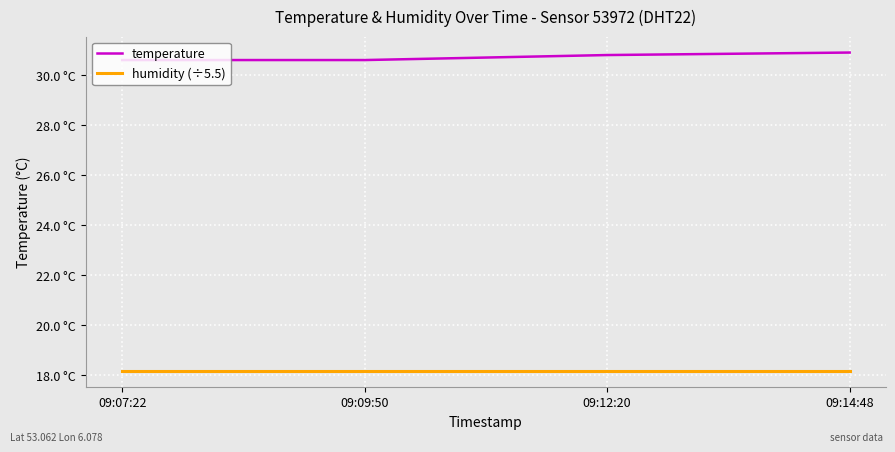

What is the maximum value for humidity (÷5.5)?

18.2